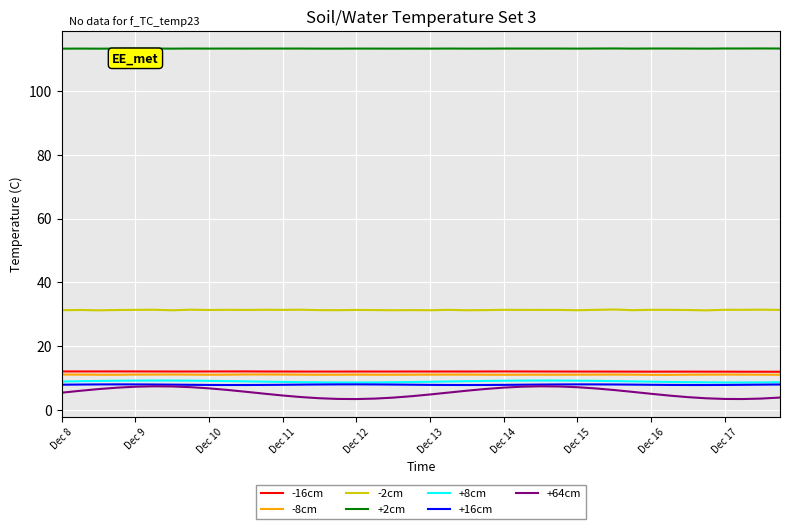

True or false: +16cm and -16cm intersect in this chart.

False